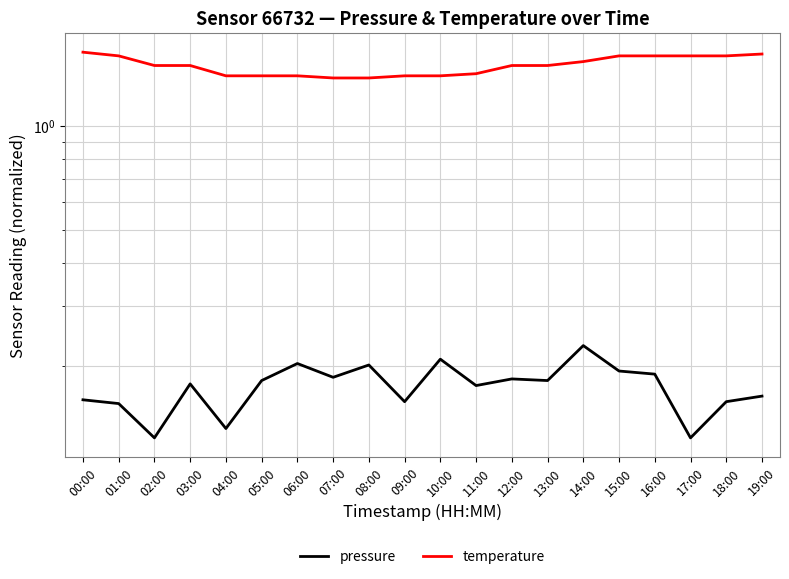

Rank the series at 19:00 from lowest to highest value.

pressure, temperature